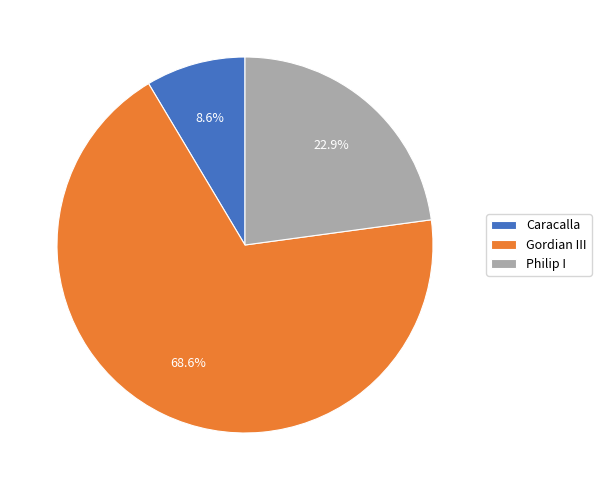

To the nearest percent, what portion does Philip I represent?

23%